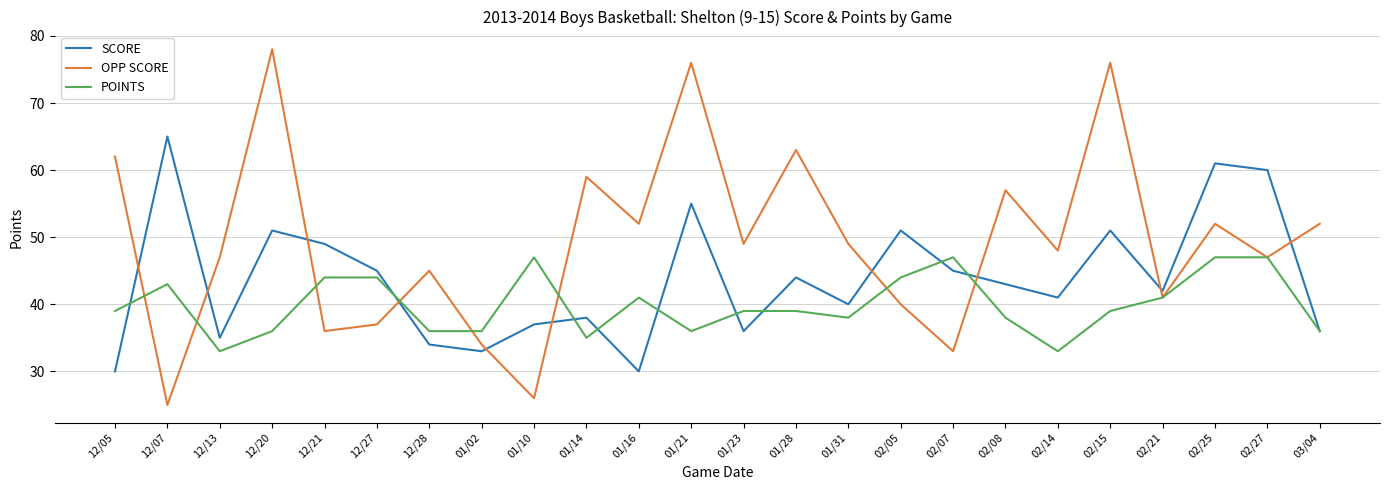

At which category does OPP SCORE reach its first local valley?

12/07